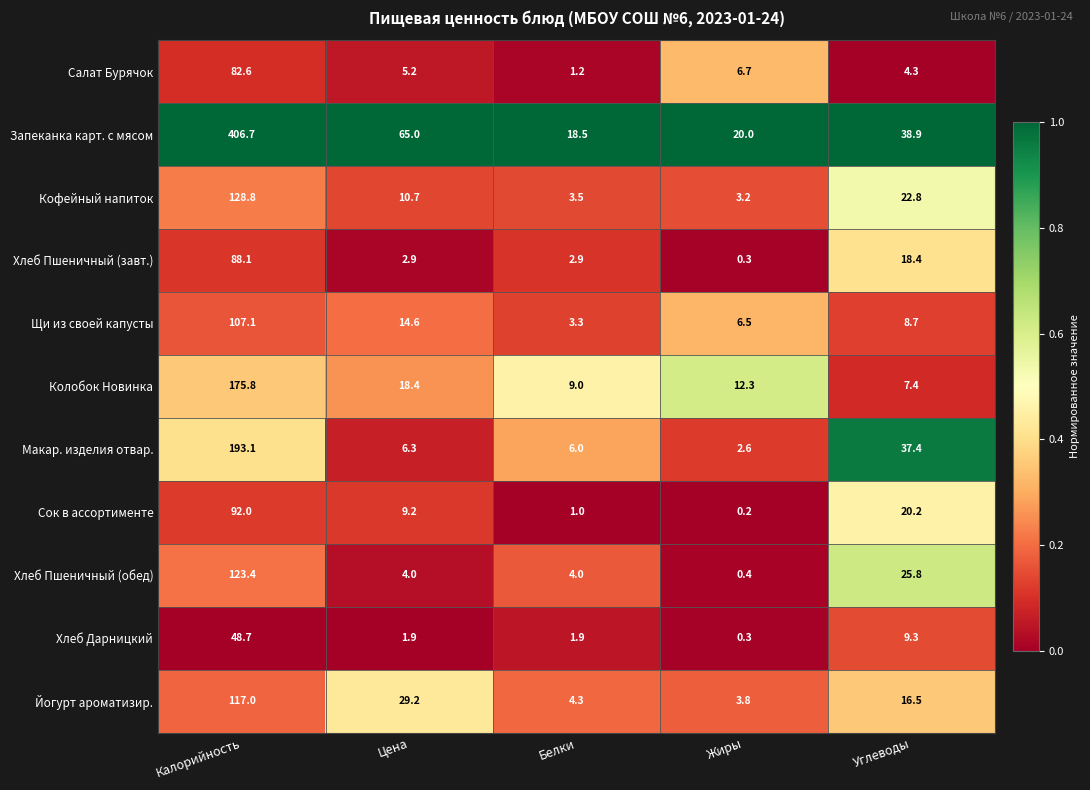

Which series has the widest spread of values?

Запеканка карт. с мясом